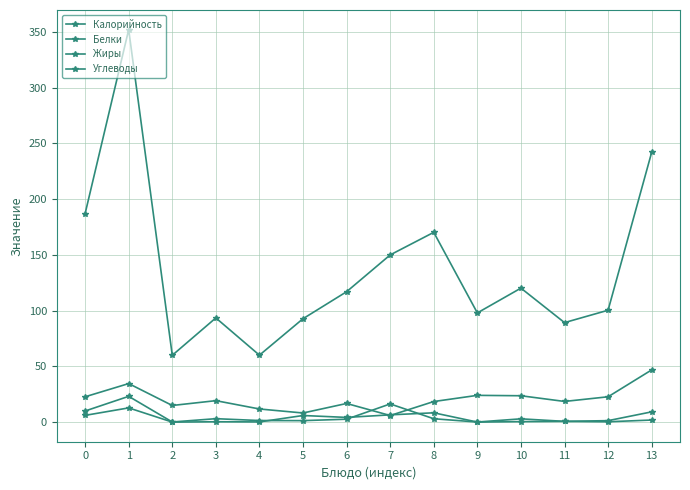

Count the number of categories in the chart.

14